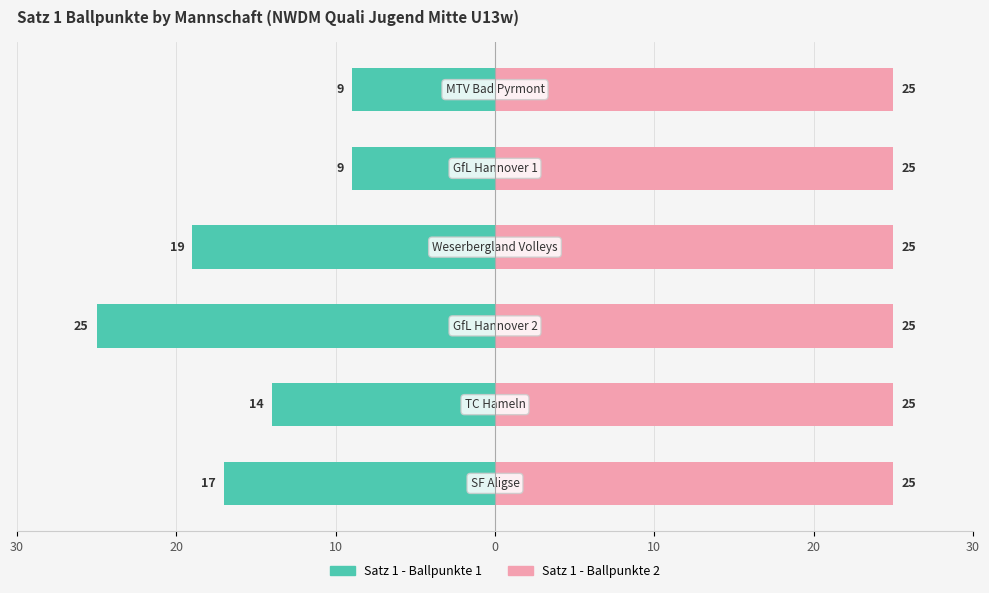

The value of Satz 1 - Ballpunkte 2 at 10 is 0.4. True or false?

False